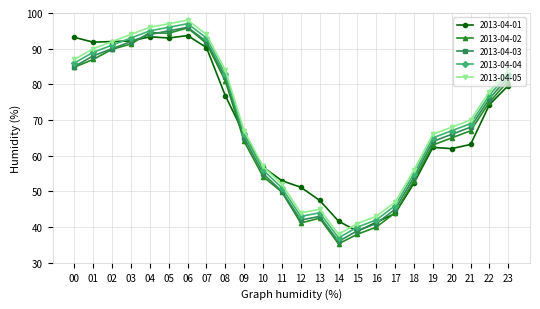

What is the sum of all 2013-04-05 values?

1688.0